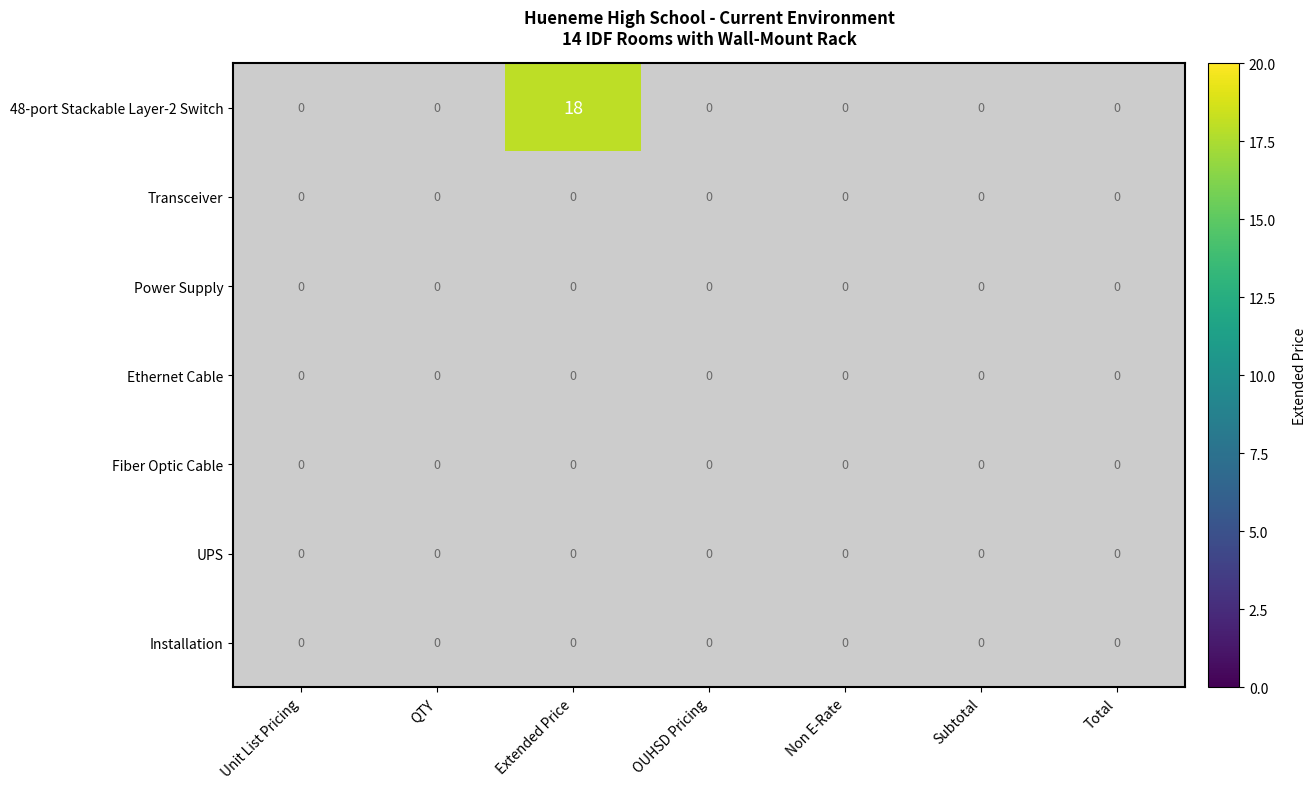

Between Extended Price and Total, which series saw the biggest shift?

48-port Stackable Layer-2 Switch